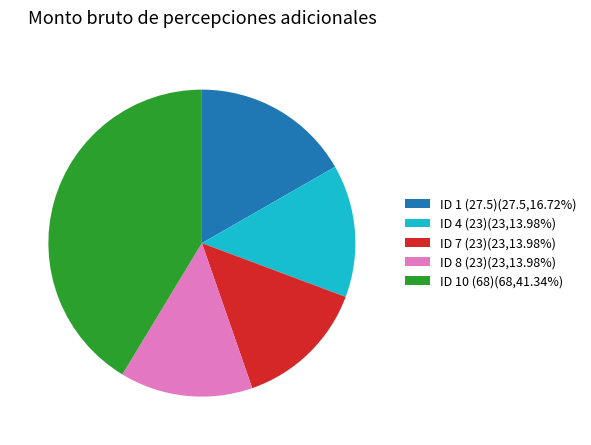

Which category has the biggest portion of the pie?

ID 10 (68)